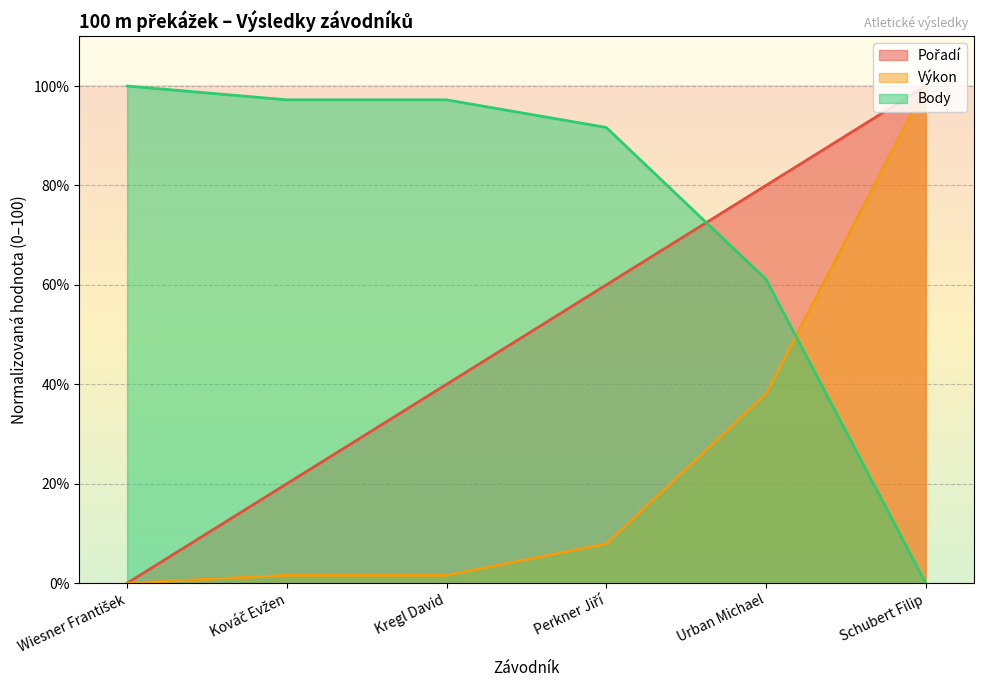

At how many categories does at least one series exceed 10?

6